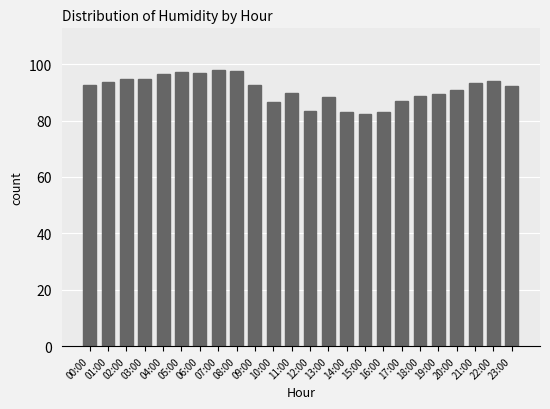

What value does the data have at 07:00?

98.0